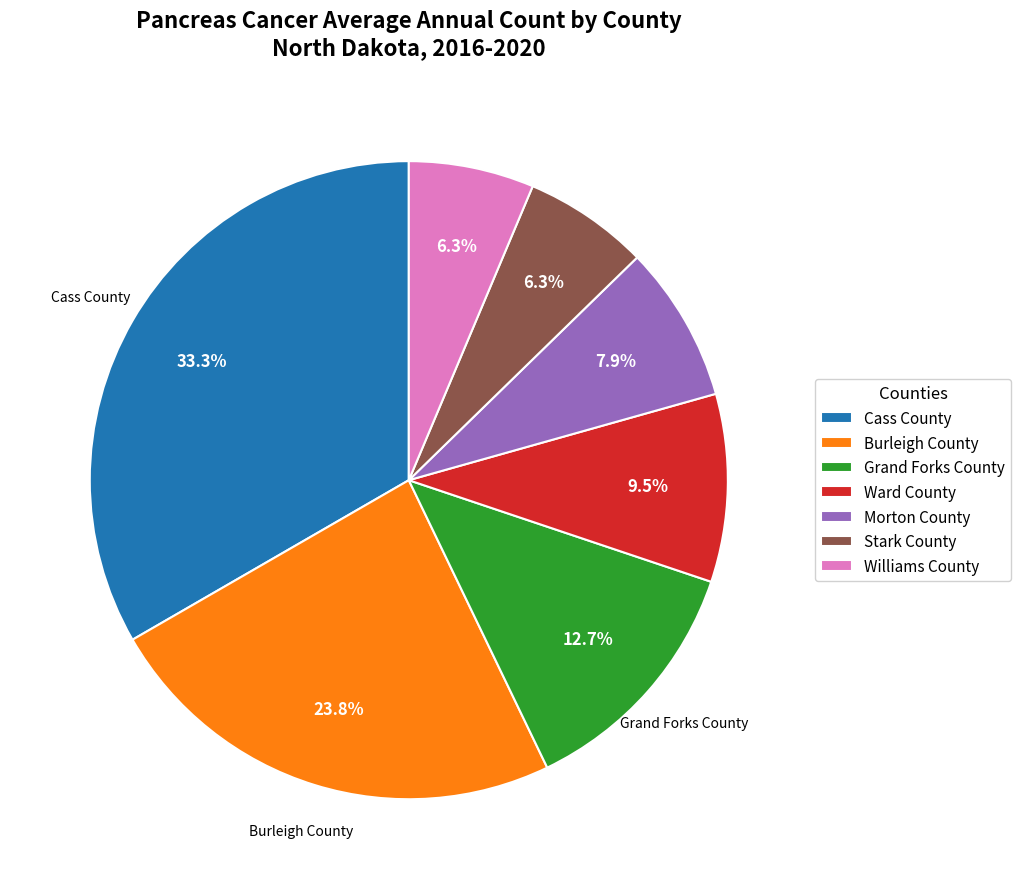

Is Stark County the majority of the pie?

No